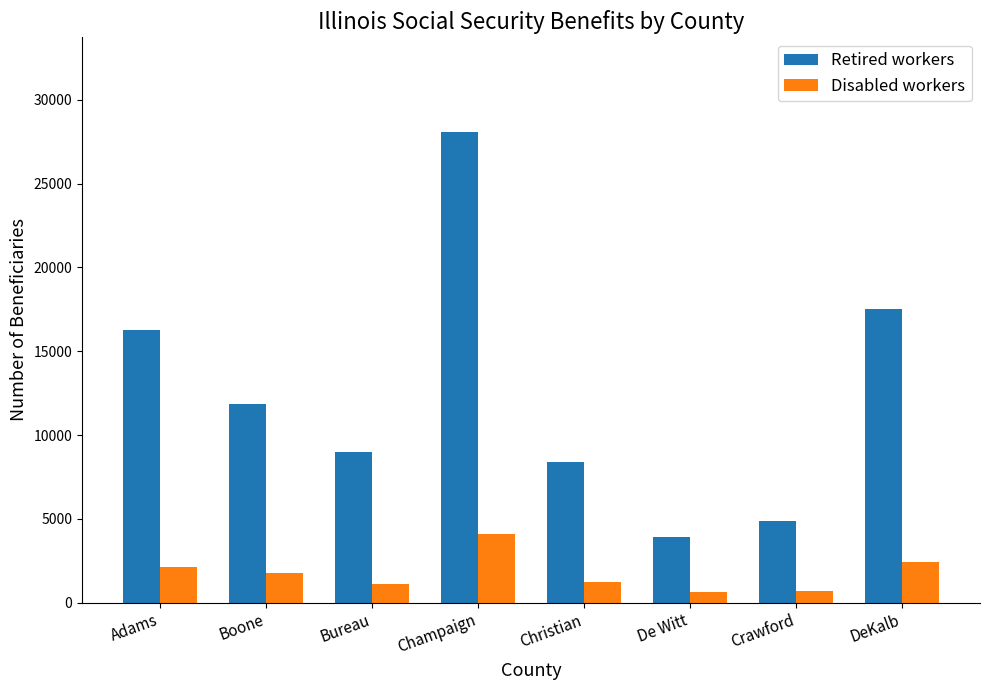

What is the sum of all Retired workers values?

99926